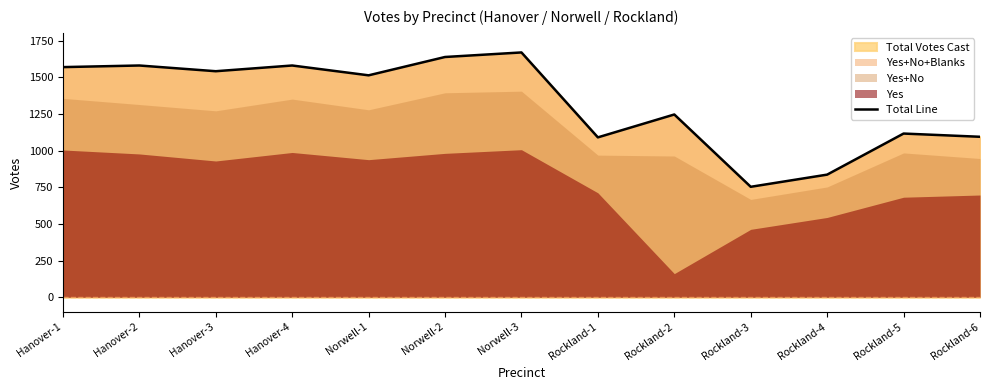

List the labels in order of value, smallest first.

Rockland-3, Rockland-4, Rockland-1, Rockland-6, Rockland-5, Rockland-2, Norwell-1, Hanover-3, Hanover-1, Hanover-2, Hanover-4, Norwell-2, Norwell-3